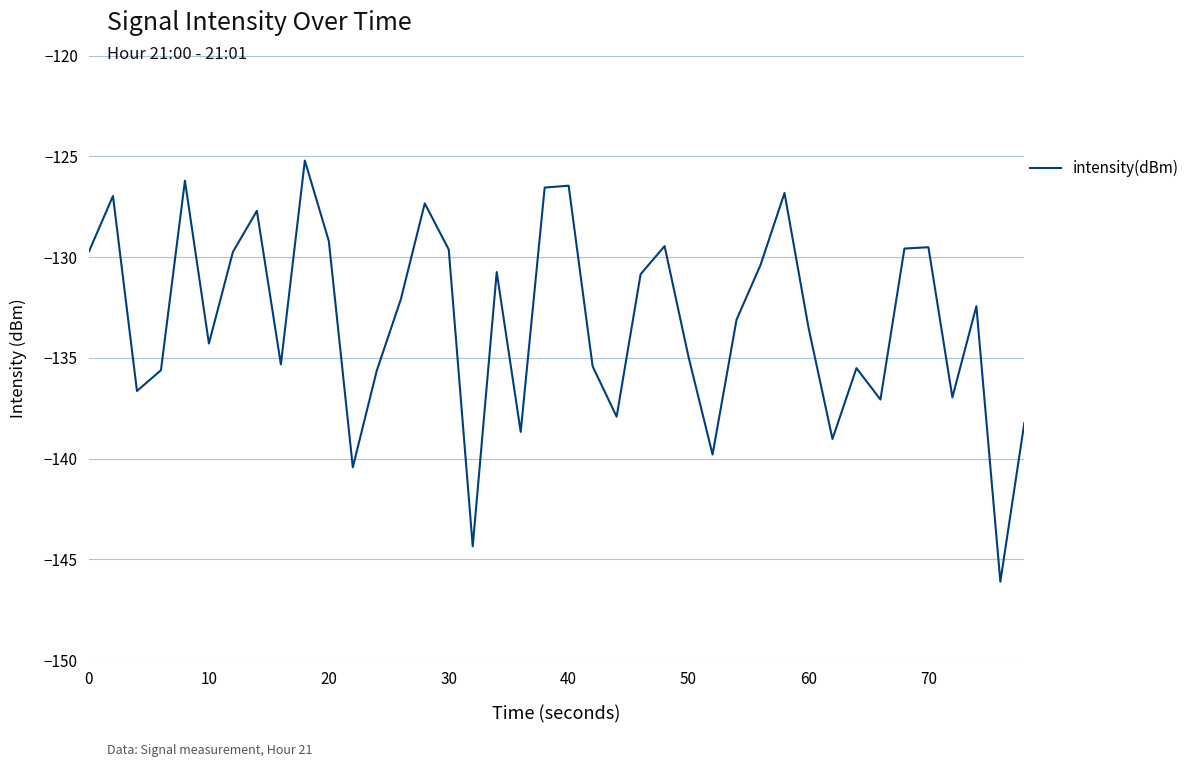

What is the minimum value shown in the chart?

-146.1